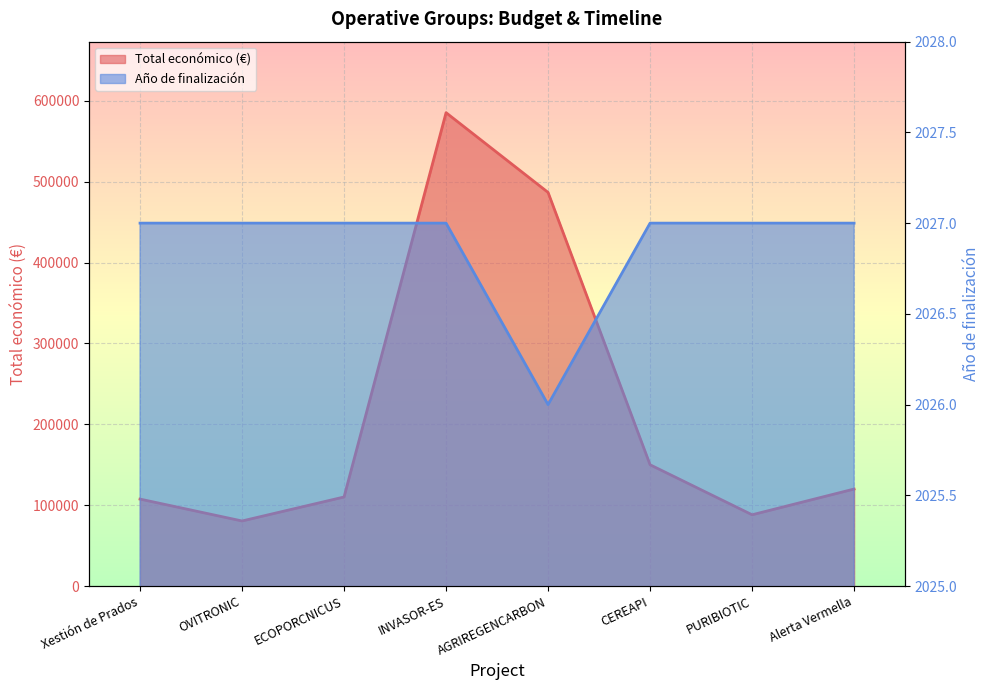

What is the smallest value displayed?

2026